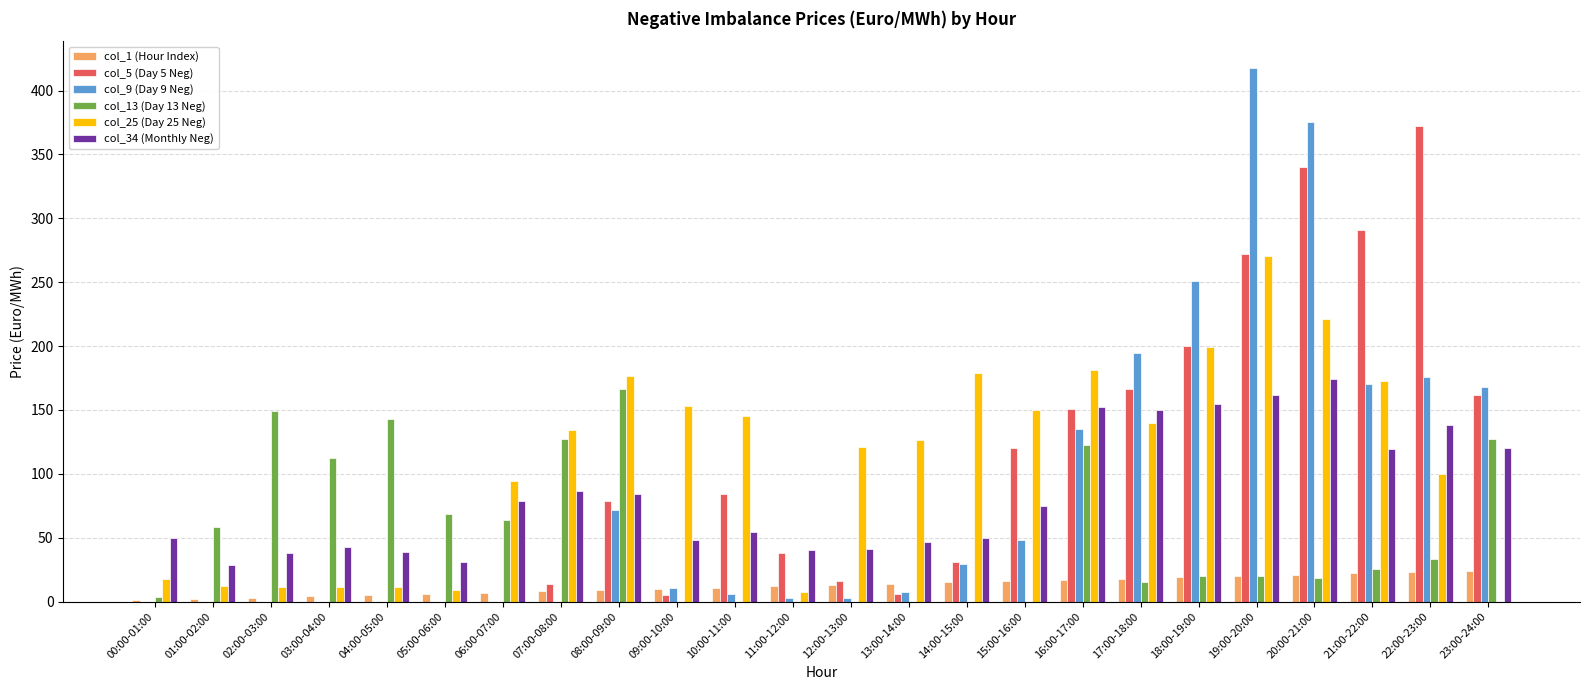

What is the total value across all series at 18:00-19:00?

843.6